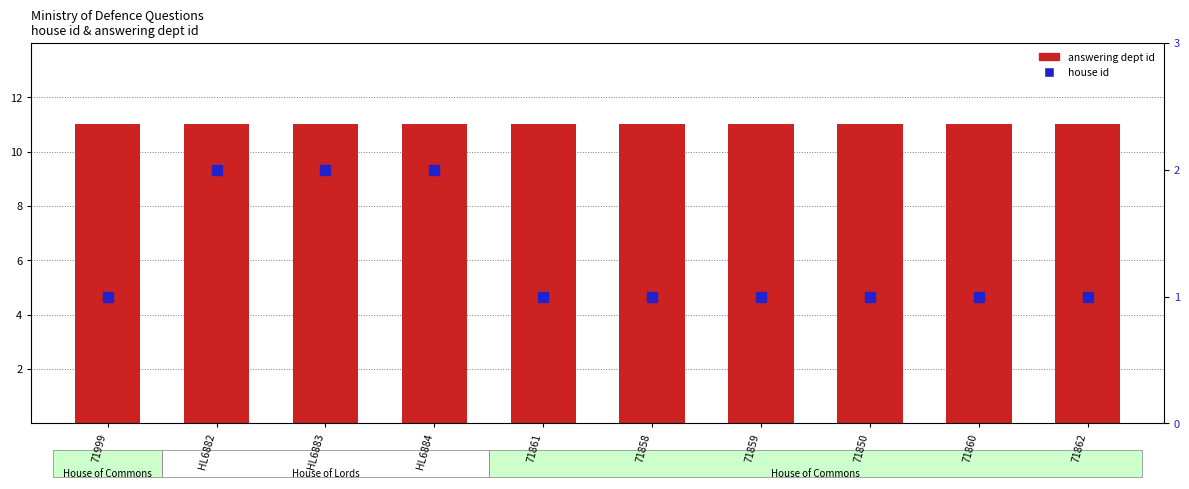

What is the label of the 1st bar from the left?

71999